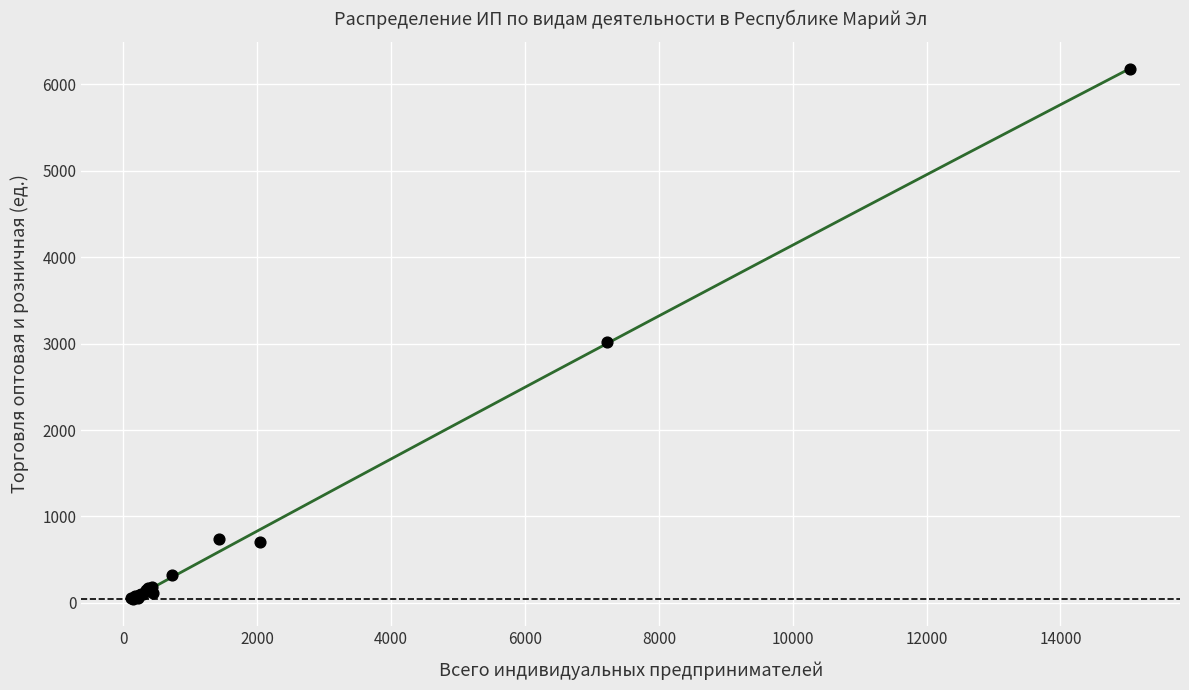

What Y value in the scatter plot is closest to 3115?

3018